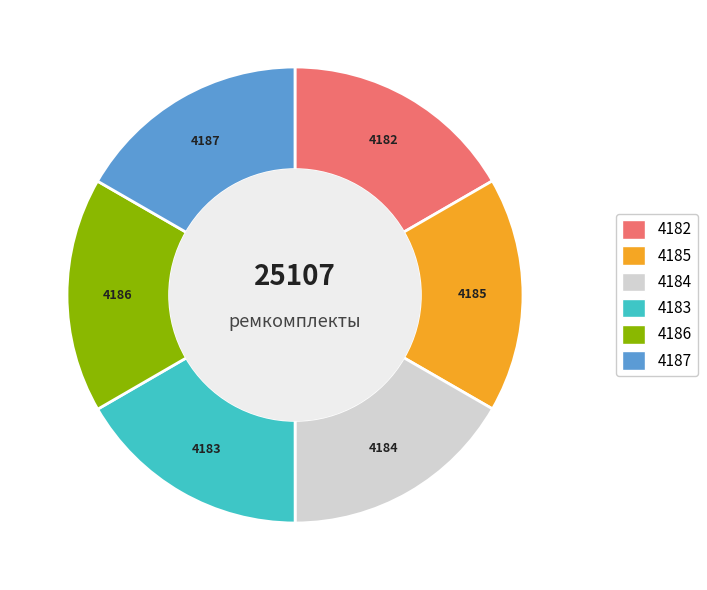

Is there a majority slice in this chart?

No